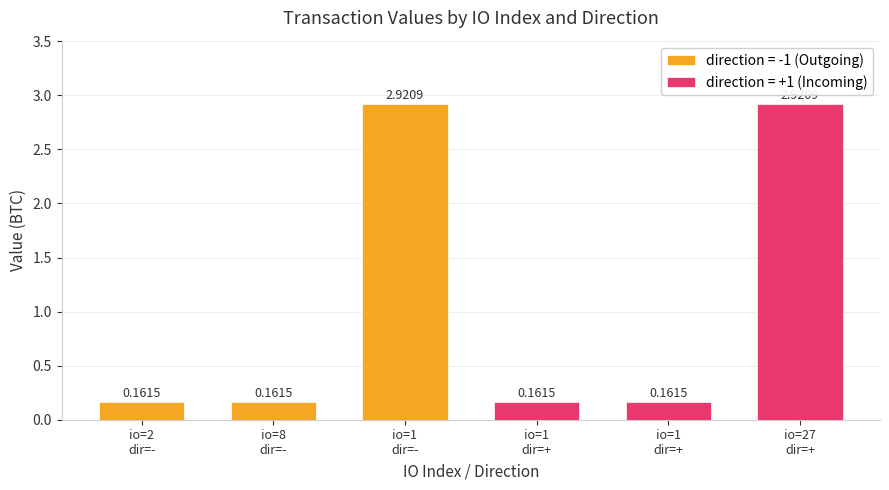

What is the value of the 6th bar from the left?

2.9